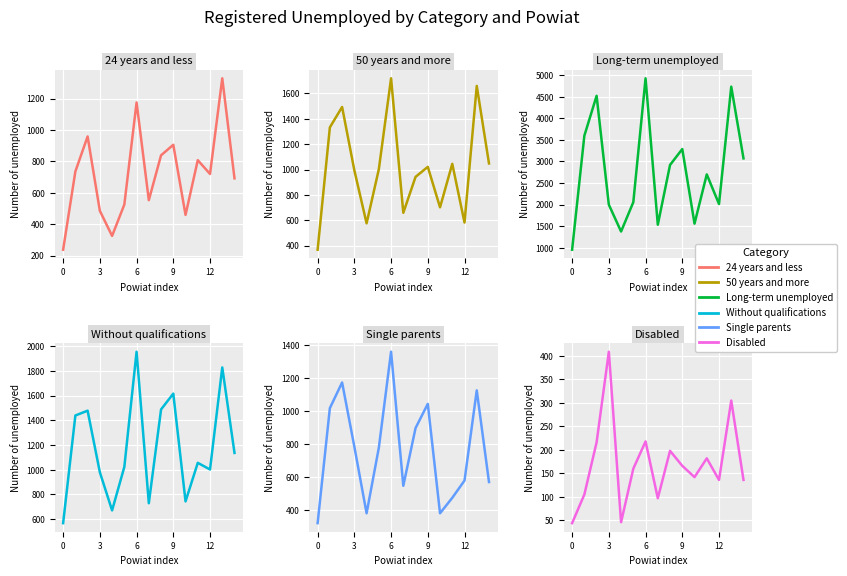

How many series are shown in this chart?

6